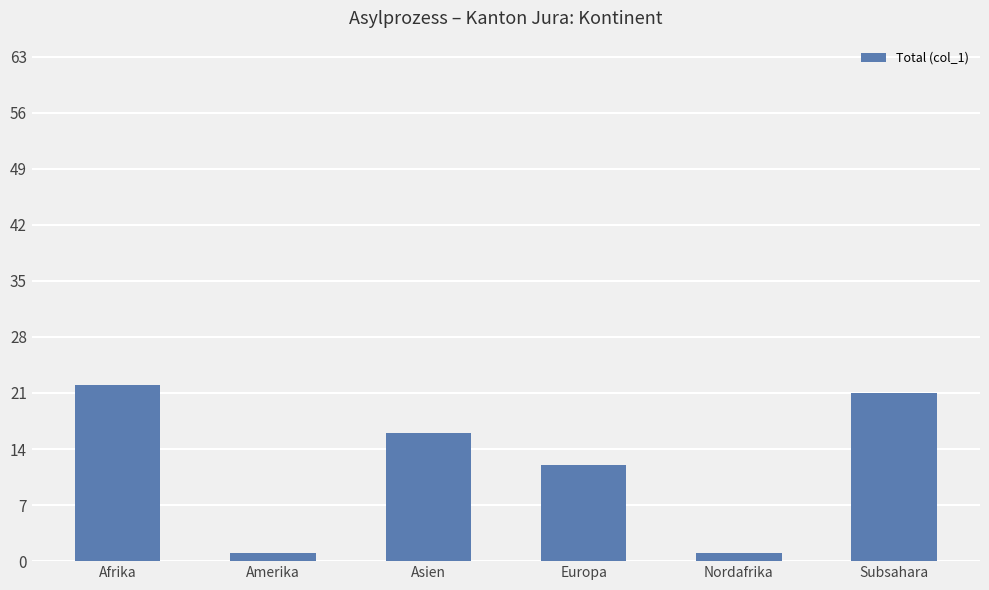

True or false: the data shows 16 at Asien.

True